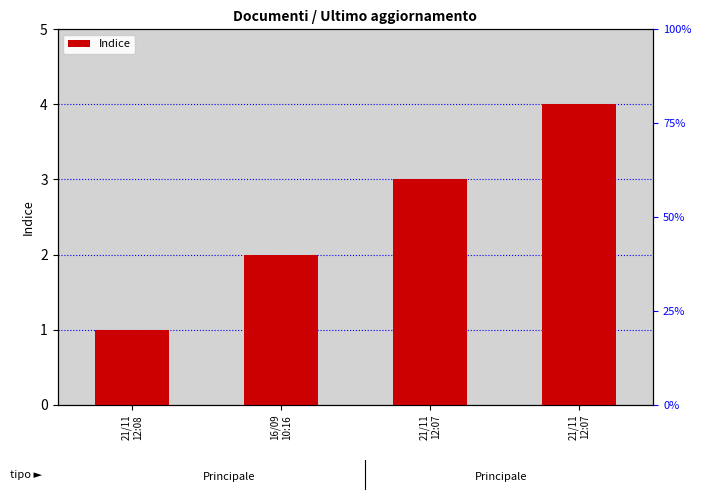

How many bars are there in total?

4